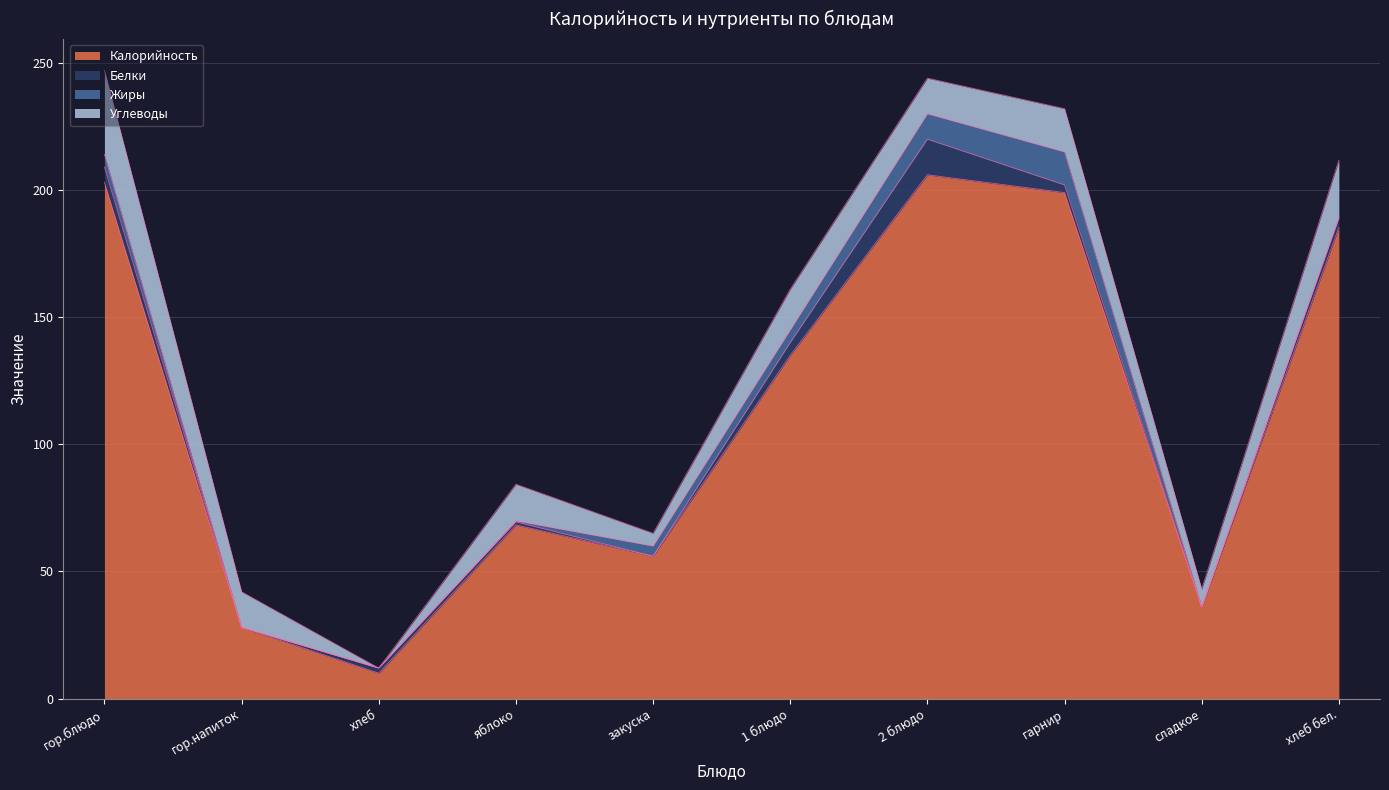

What is the label of the 1st point from the right?

хлеб бел.